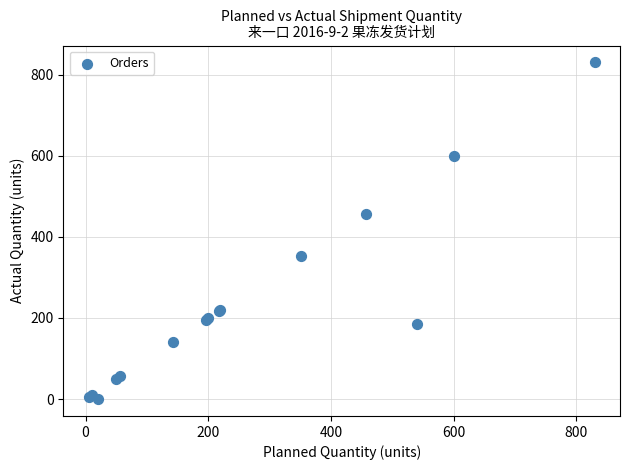

What Y value in the scatter plot is closest to 415?

457